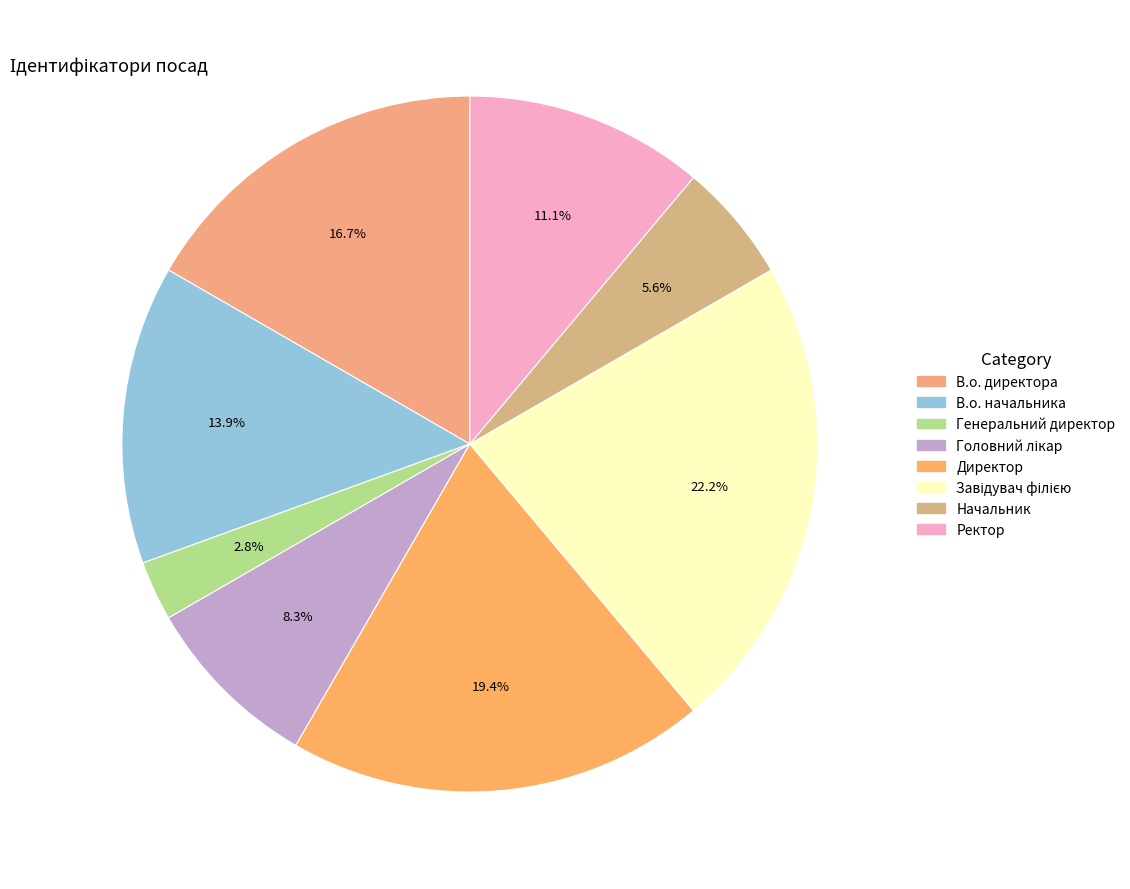

To the nearest percent, what percentage of the pie is Ректор?

11%